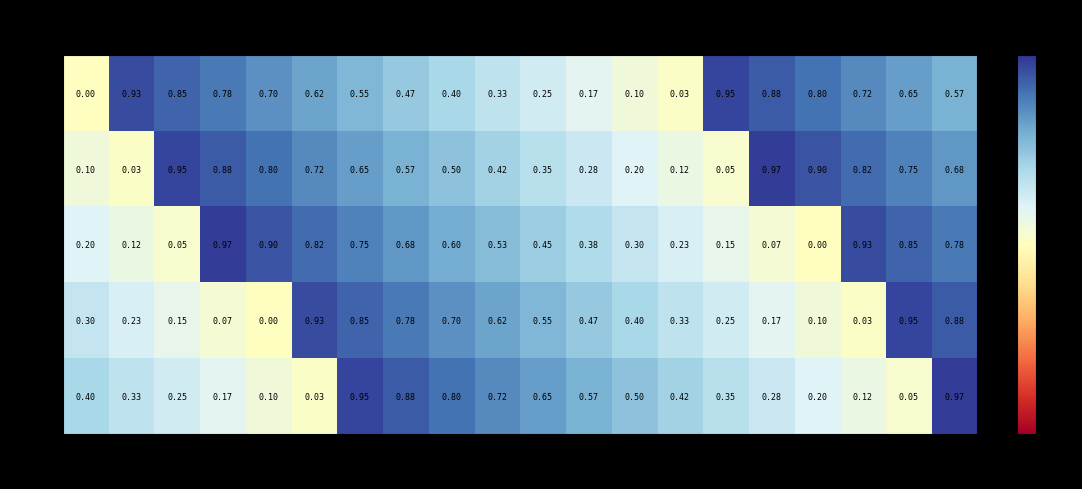

Rank the series at 10 from lowest to highest value.

M, DT, EF, PT, LN